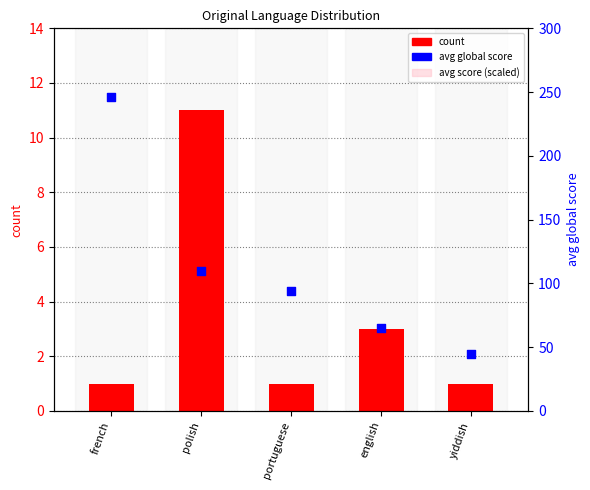

What are all the series names shown in the legend?

count, avg score (scaled), avg global score